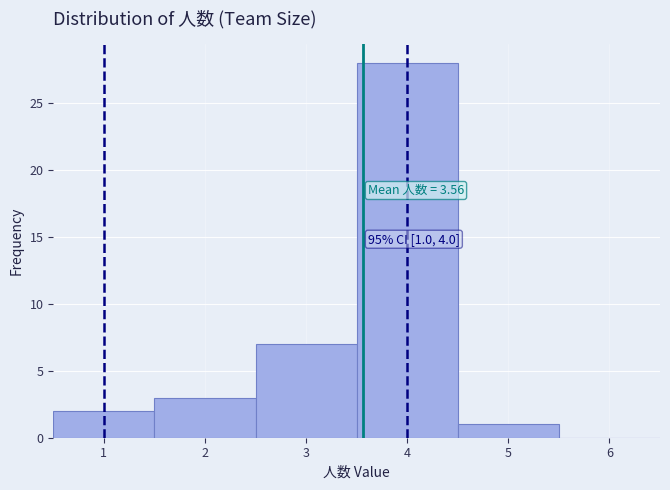

Over which range of the x-axis is the bar tallest?

3.5 to 4.5